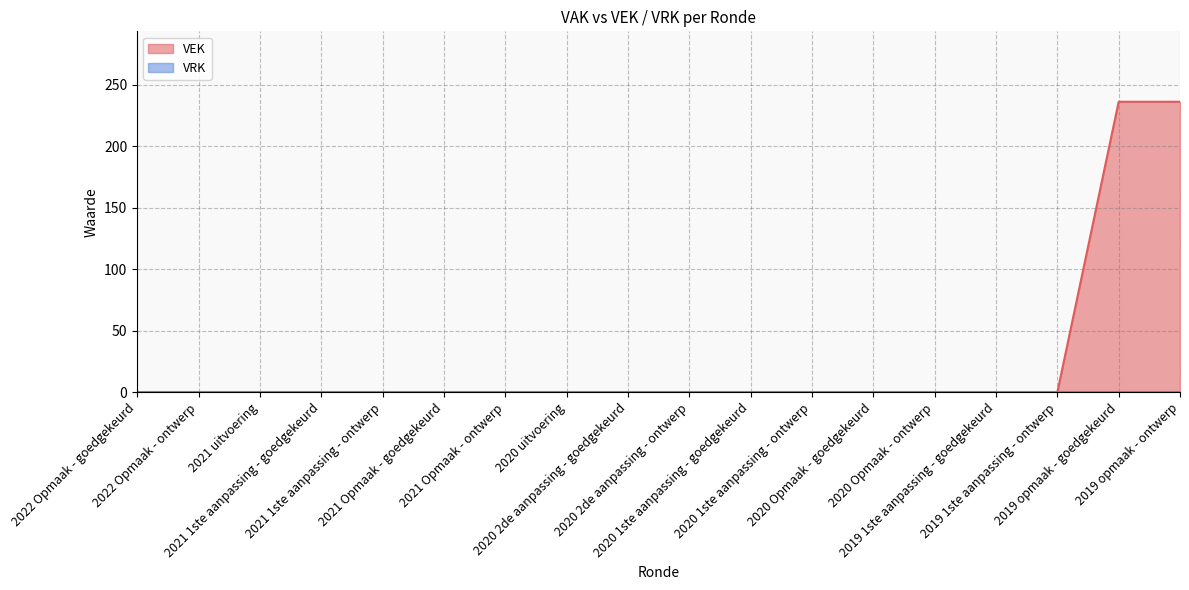

What is the label of the 13th point from the left?

2020 Opmaak - goedgekeurd